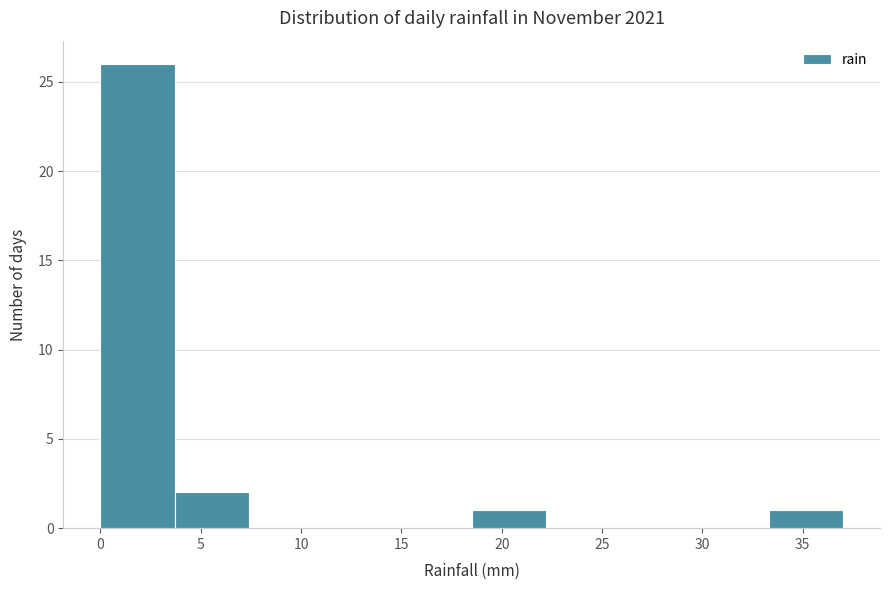

What is the height of the bar covering 33.3 to 37.0 on the x-axis? Neither the bar edges nor the heights are printed on the chart, so give them approximately, as read against the axes.

1